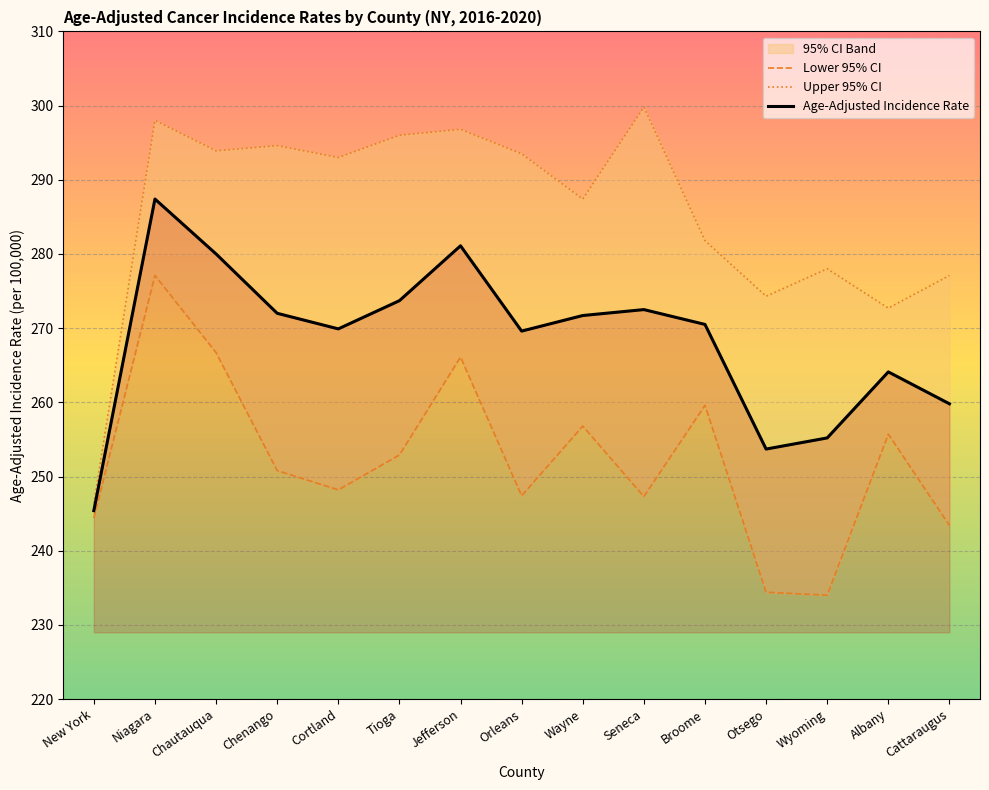

At how many categories does at least one series exceed 288?

8